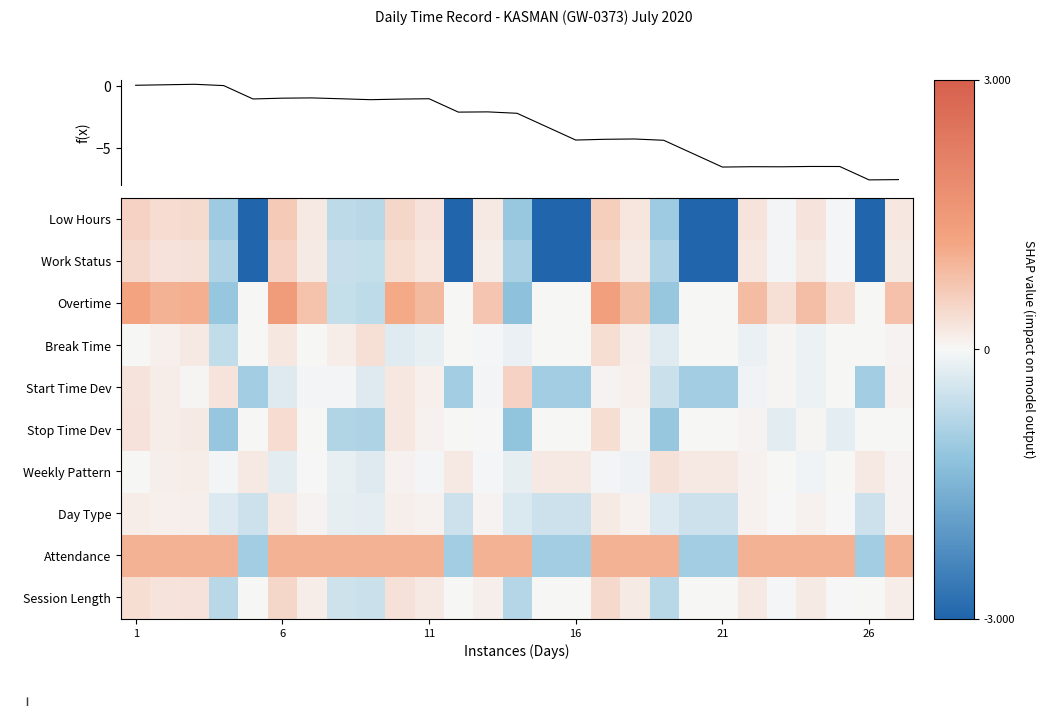

Reading left to right, transcribe all the data shown in this chart.

Low Hours: 0.5	0.4	0.4	-1.1	-10.8	0.6	0.2	-0.7	-0.7	0.5	0.3	-10.8	0.2	-1.1	-10.8	-10.8	0.6	0.2	-1.1	-10.8	-10.8	0.3	-0.1	0.3	-0.0	-10.8	0.2
Work Status: 0.4	0.3	0.3	-0.8	-12.9	0.5	0.2	-0.6	-0.6	0.4	0.2	-12.9	0.2	-0.9	-12.9	-12.9	0.5	0.2	-0.8	-12.9	-12.9	0.2	-0.0	0.2	-0.0	-12.9	0.2
Overtime: 1.2	1.0	1.0	-1.1	0.0	1.4	0.8	-0.6	-0.7	1.1	0.9	0.0	0.7	-1.2	0.0	0.0	1.4	0.8	-1.1	0.0	0.0	0.9	0.3	0.8	0.4	0.0	0.8
Break Time: 0.0	0.1	0.2	-0.6	0.0	0.2	0.0	0.1	0.3	-0.3	-0.2	0.0	-0.0	-0.1	0.0	0.0	0.4	0.1	-0.3	0.0	0.0	-0.1	0.0	-0.1	0.0	0.0	0.1
Start Time Dev: 0.3	0.1	0.0	0.3	-1.0	-0.3	-0.1	-0.1	-0.3	0.2	0.1	-1.0	-0.0	0.5	-1.0	-1.0	0.1	0.1	-0.5	-1.0	-1.0	-0.1	0.0	-0.1	0.0	-1.0	0.1
Stop Time Dev: 0.3	0.2	0.2	-1.1	0.0	0.4	0.0	-0.8	-0.9	0.2	0.1	0.0	-0.0	-1.2	0.0	0.0	0.4	0.0	-1.1	0.0	0.0	0.1	-0.2	0.0	-0.2	0.0	0.0
Weekly Pattern: 0.0	0.1	0.1	-0.1	0.2	-0.2	-0.0	-0.2	-0.3	0.1	-0.1	0.2	-0.0	-0.2	0.2	0.2	-0.1	-0.1	0.3	0.2	0.2	0.1	0.0	-0.1	0.0	0.2	0.1
Day Type: 0.2	0.1	0.1	-0.3	-0.5	0.2	0.1	-0.2	-0.2	0.1	0.1	-0.5	0.1	-0.3	-0.5	-0.5	0.2	0.1	-0.3	-0.5	-0.5	0.1	-0.0	0.1	-0.0	-0.5	0.1
Attendance: 1.0	1.0	1.0	1.0	-1.0	1.0	1.0	1.0	1.0	1.0	1.0	-1.0	1.0	1.0	-1.0	-1.0	1.0	1.0	1.0	-1.0	-1.0	1.0	1.0	1.0	1.0	-1.0	1.0
Session Length: 0.4	0.3	0.3	-0.7	0.0	0.5	0.1	-0.5	-0.5	0.3	0.2	0.0	0.1	-0.8	0.0	0.0	0.4	0.2	-0.7	0.0	0.0	0.2	-0.0	0.2	-0.0	0.0	0.2